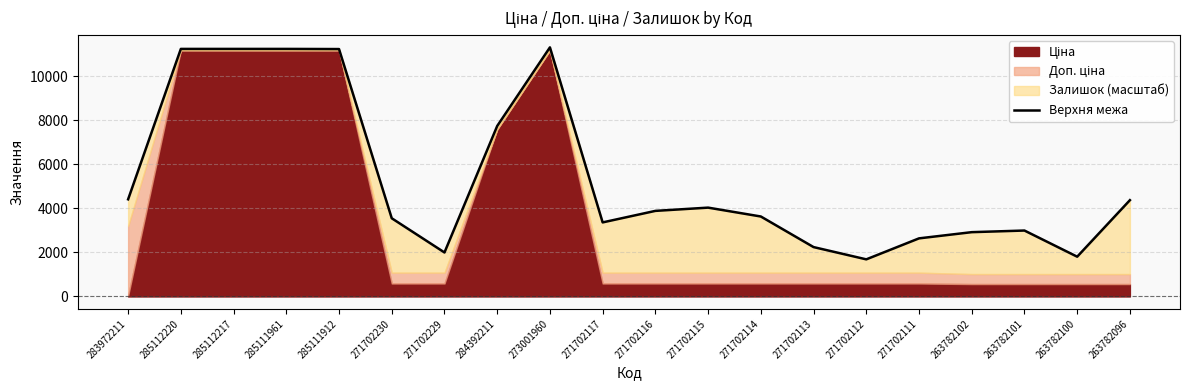

Reading right to left, transcribe all the data shown in this chart.

263782096=4374.3	263782100=1806.6	263782101=2994.8	263782102=2920.9	271702111=2639.1	271702112=1685.8	271702113=2243.0	271702114=3632.6	271702115=4035.3	271702116=3887.6	271702117=3364.0	273001960=11315.7	284392211=7744.2	271702229=1998.0	271702230=3552.0	285111912=11238.5	285111961=11245.2	285112217=11245.2	285112220=11245.2	283972211=4413.3